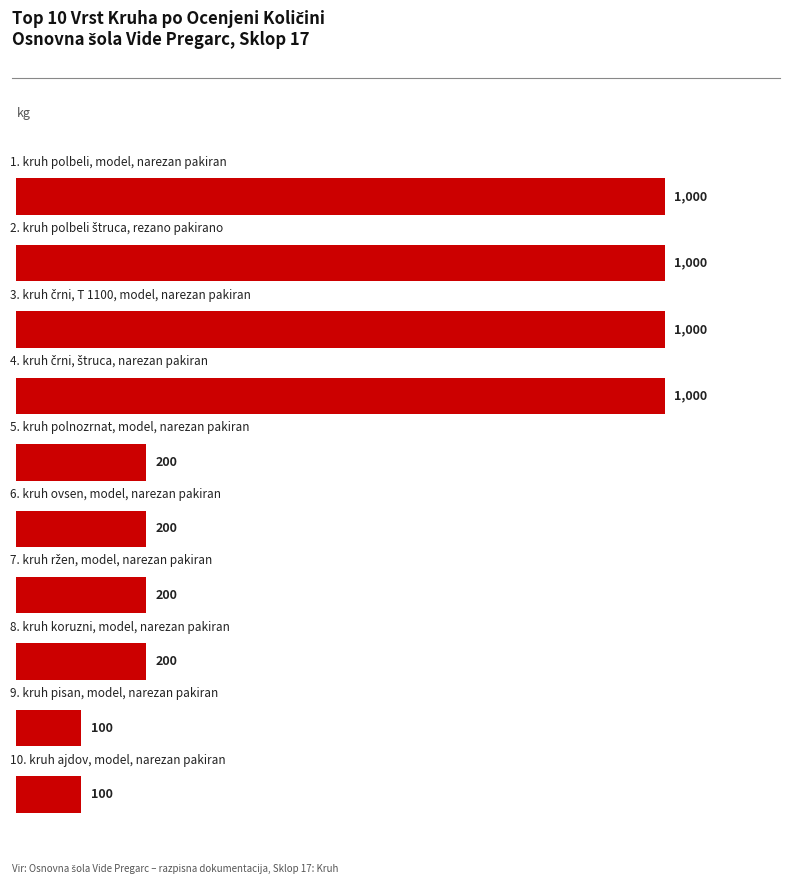

What is the minimum value shown in the chart?

100